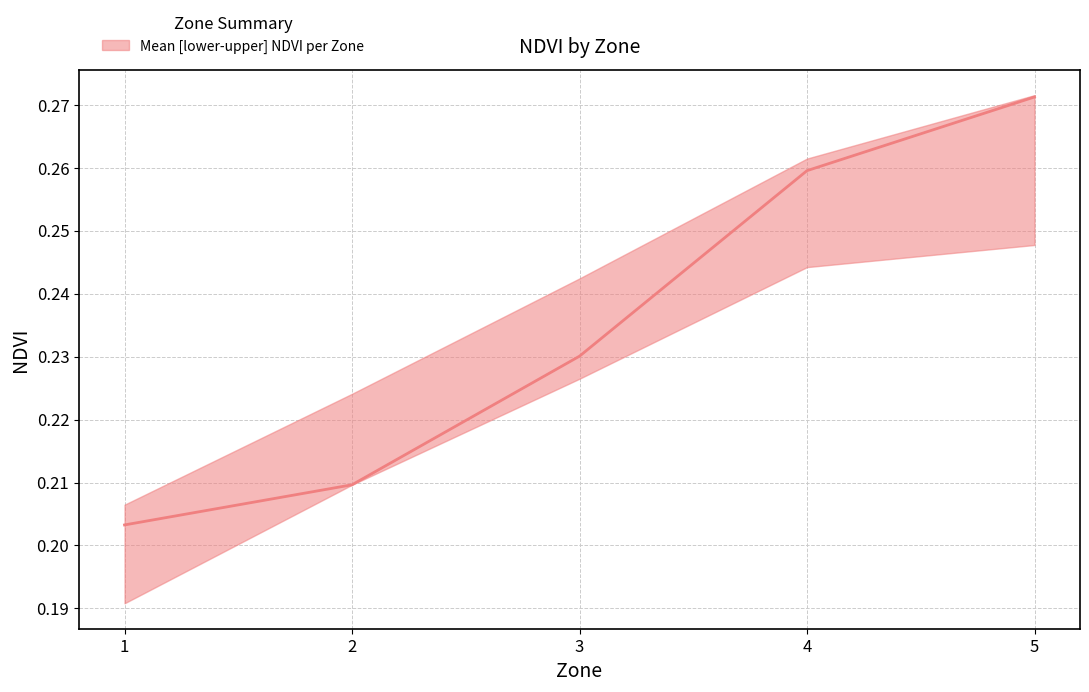

Reading right to left, extract all data points from this chart.

NDVI_mean: 0.3	0.3	0.2	0.2	0.2
NDVI_upper: 0.3	0.3	0.2	0.2	0.2
NDVI_lower: 0.2	0.2	0.2	0.2	0.2